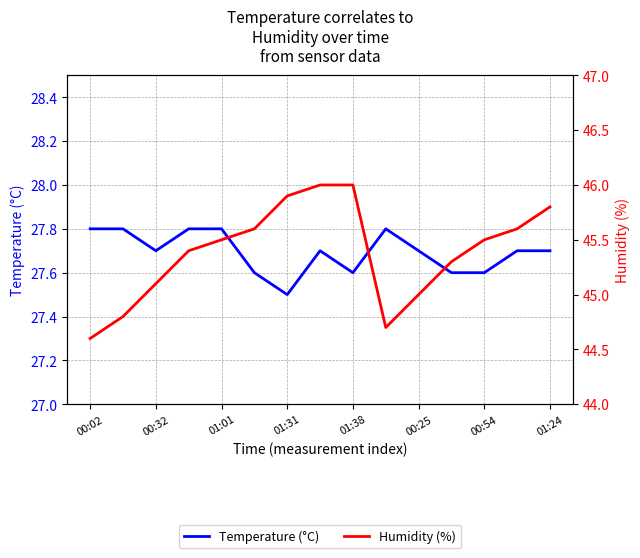

Rank the series at 01:24 from lowest to highest value.

Temperature (°C), Humidity (%)